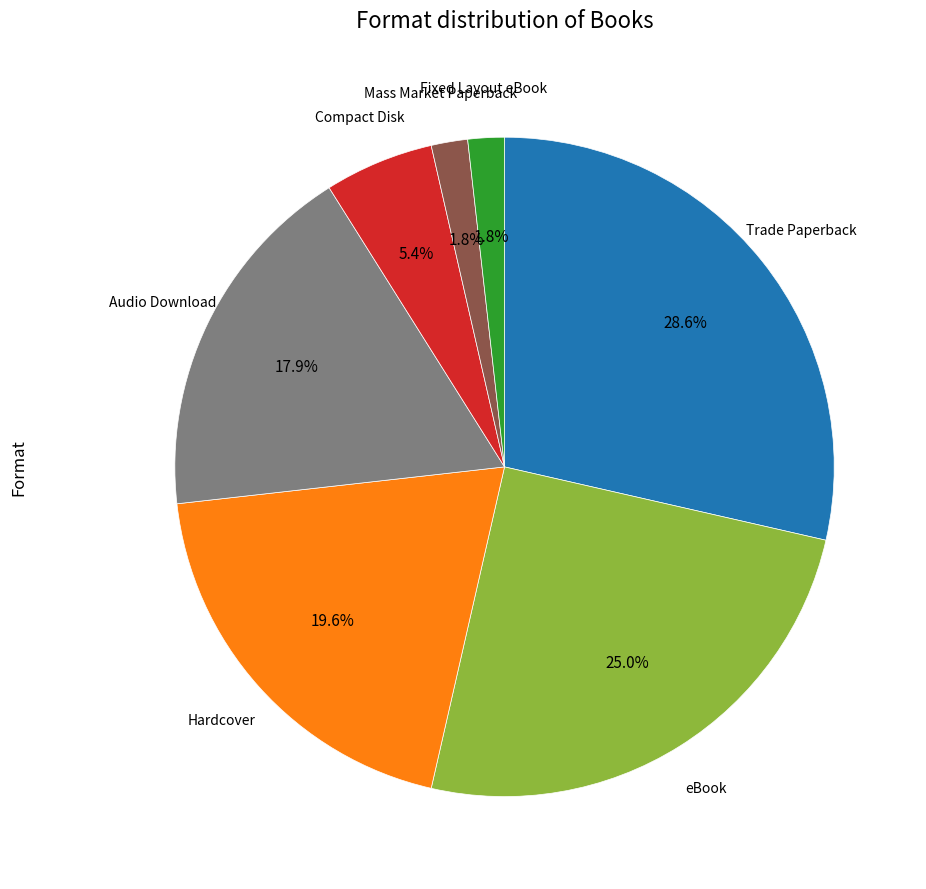

Which category has the biggest portion of the pie?

Trade Paperback